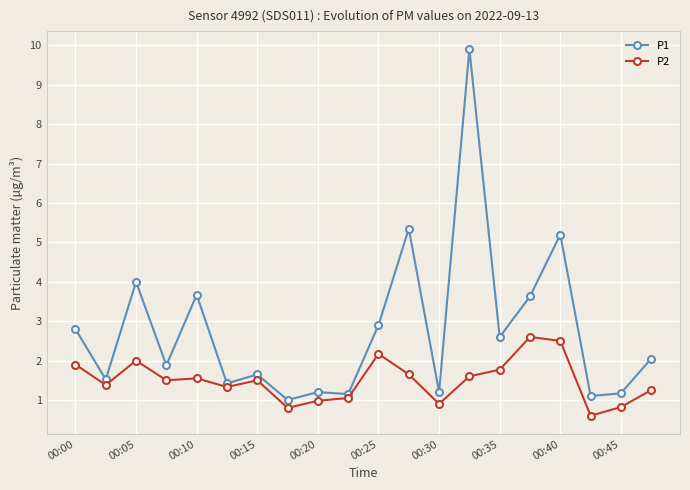

True or false: P1 and P2 intersect in this chart.

False